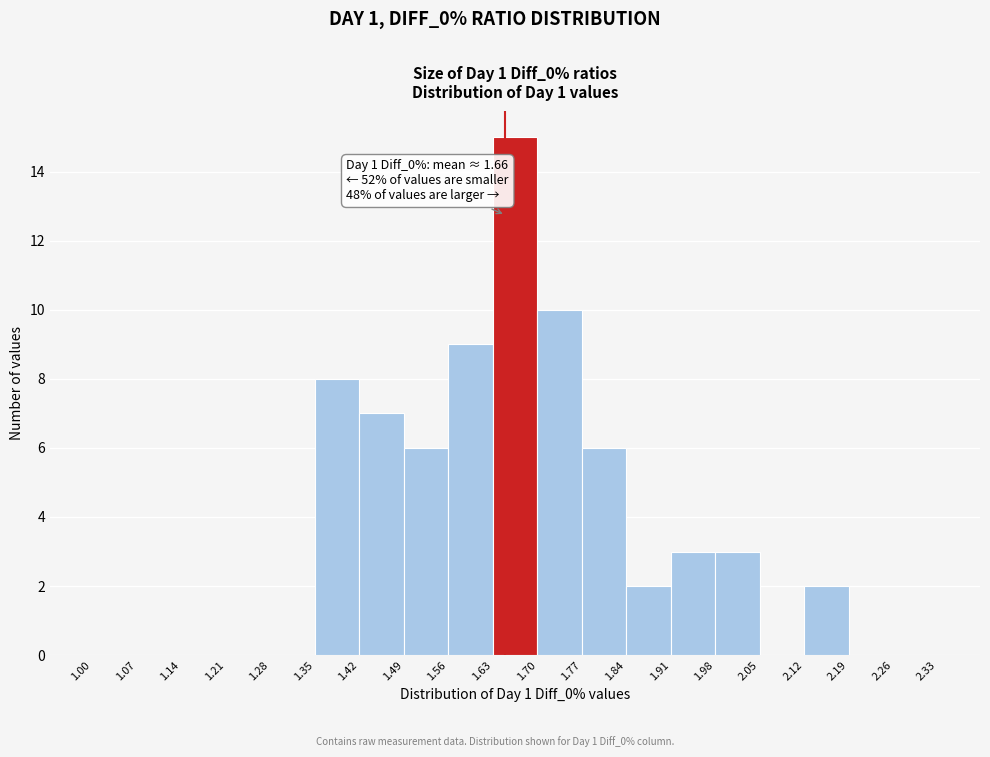

Which range on the x-axis has the tallest bar?

1.63 to 1.70